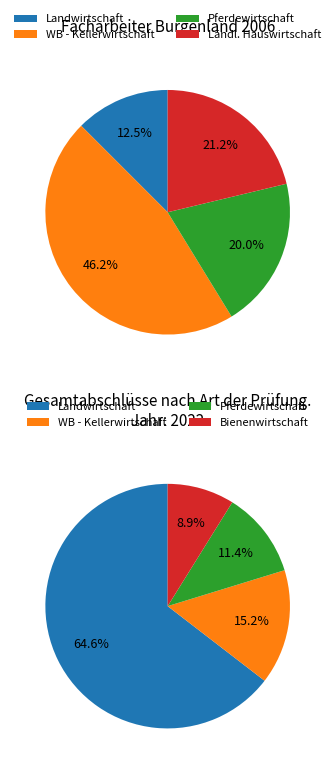

How many slices are in this pie chart?

4